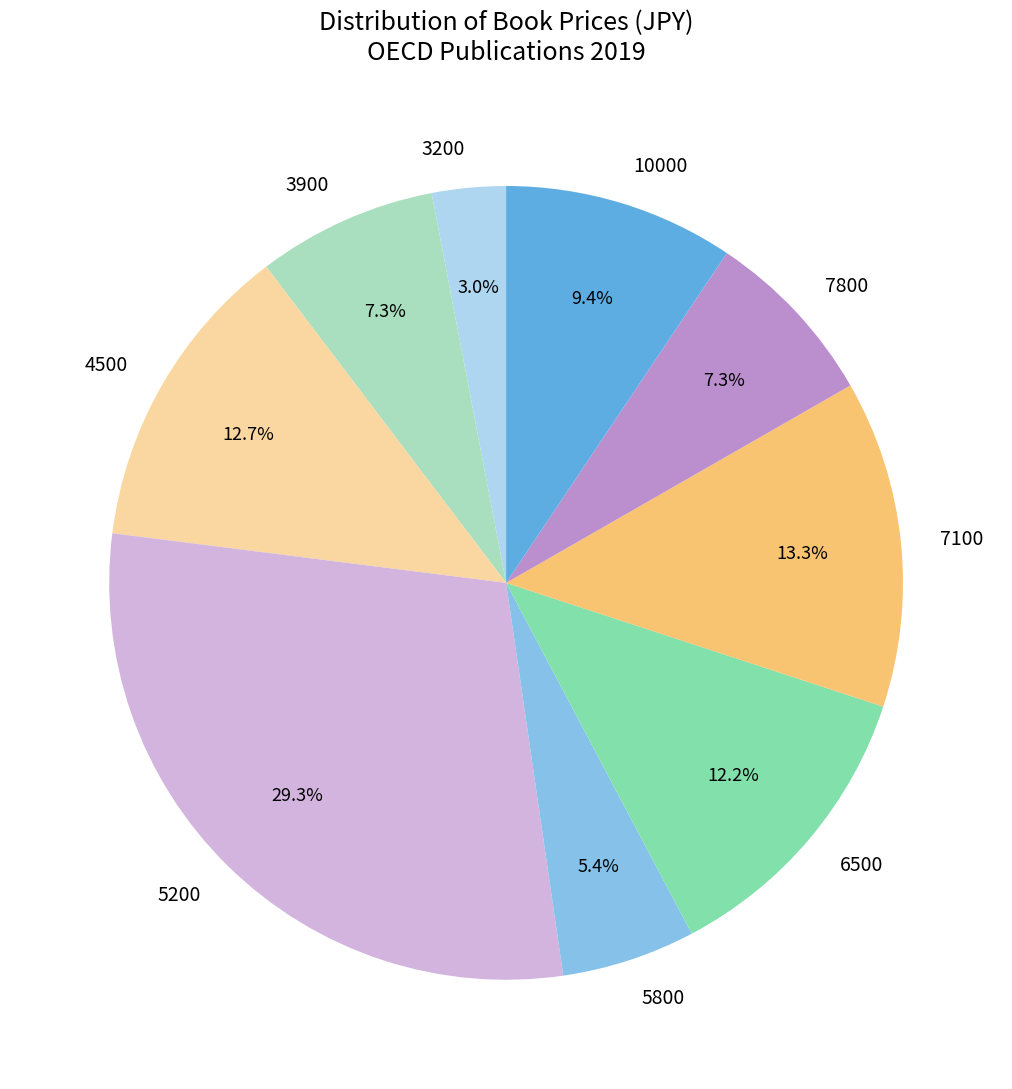

What is the ratio of the value at 7800 to the value at 6500?

0.6